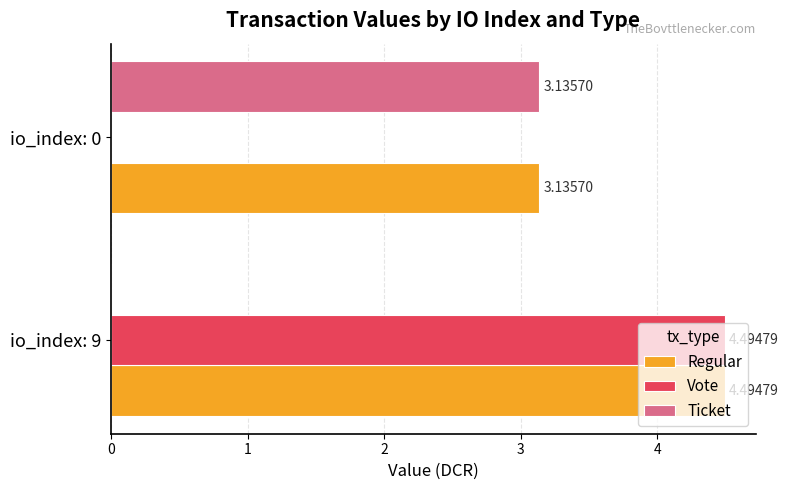

What is the sum of the Vote values at io_index: 0 and io_index: 9?

4.5